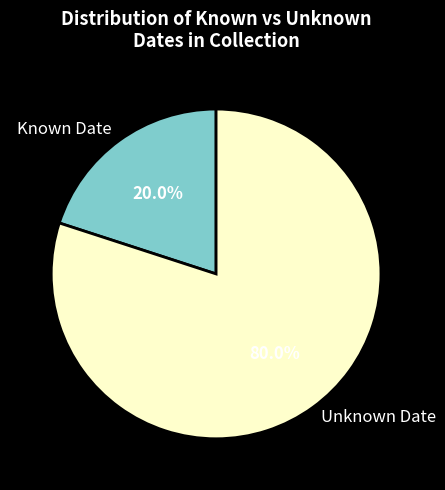

What percentage do Unknown Date and Known Date together represent?

100.0%